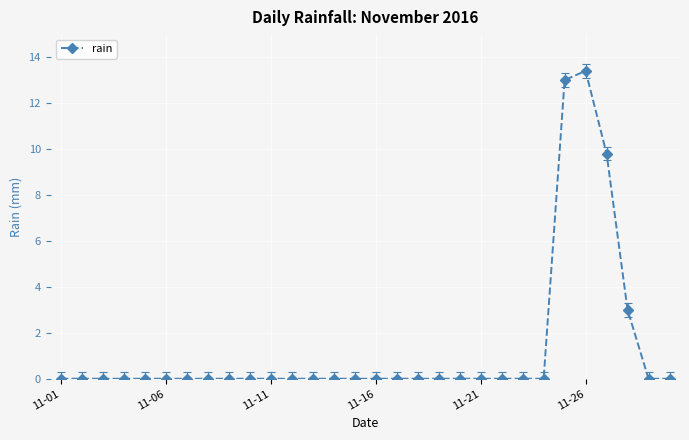

What is the average value?

1.3